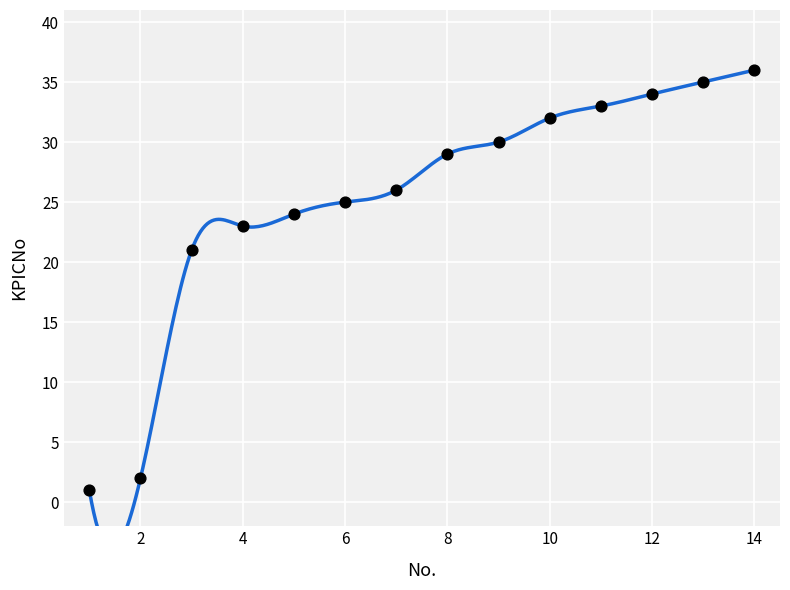

What Y value in the scatter plot is closest to 18?

21